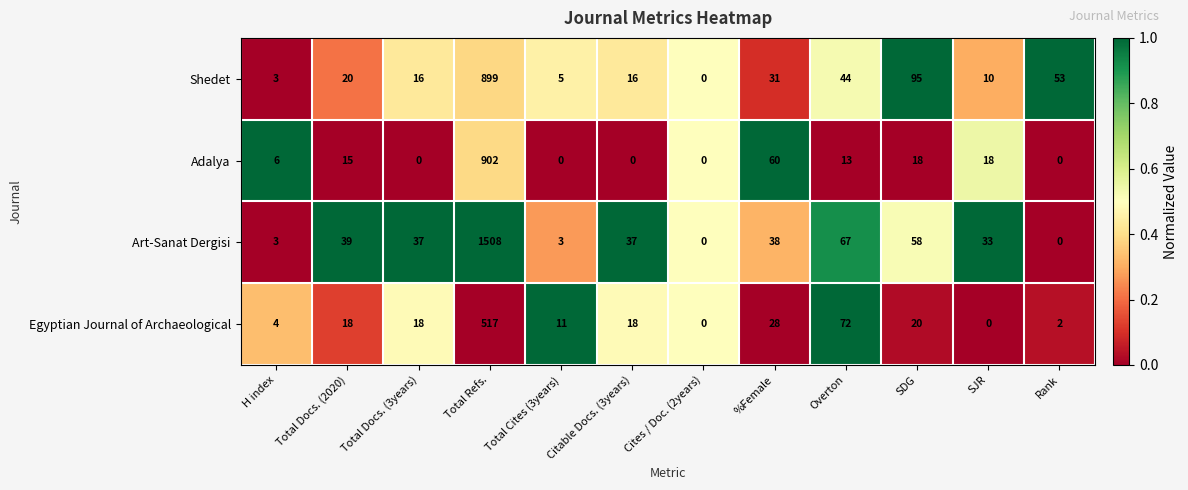

Rank the series by their maximum value, from lowest to highest.

Egyptian Journal of Archaeological, Shedet, Adalya, Art-Sanat Dergisi